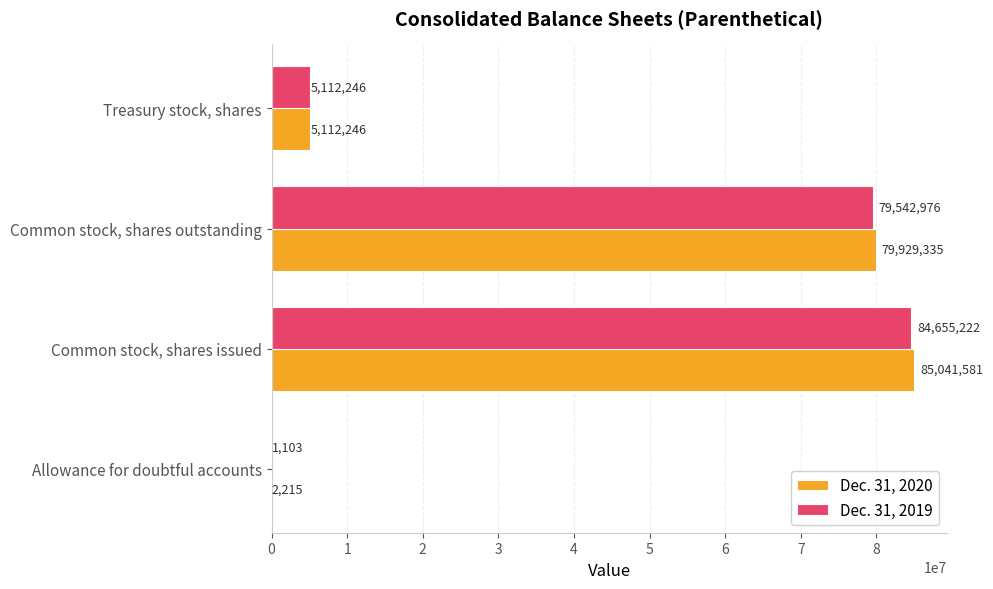

Which category has the highest value in the Dec. 31, 2020 series?

Common stock, shares issued